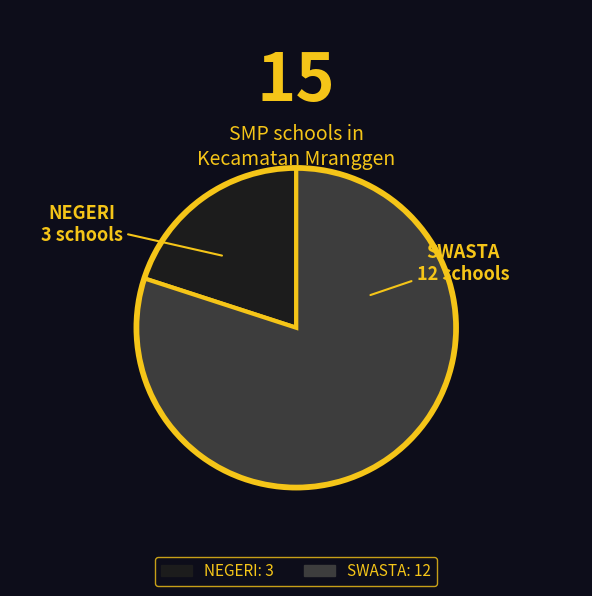

Rank the categories by value from lowest to highest.

NEGERI, SWASTA